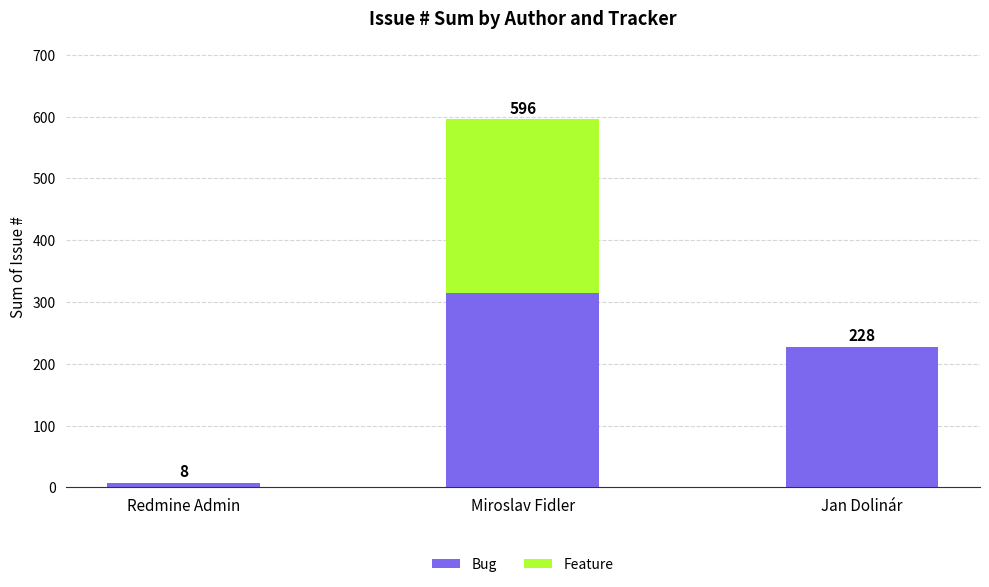

What is the sum of the Bug values at Miroslav Fidler and Redmine Admin?

323